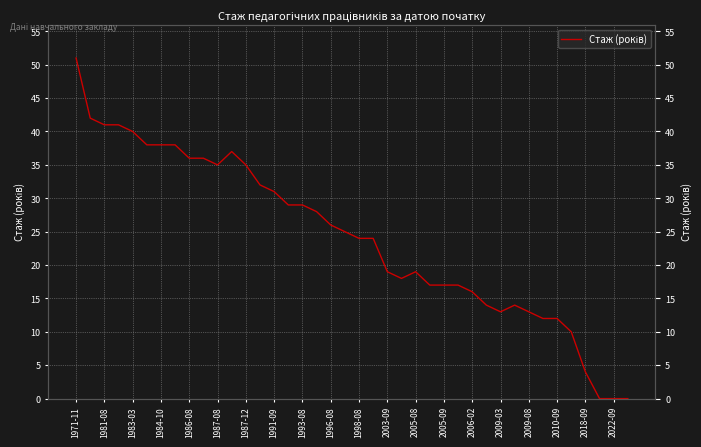

Count the number of values greater than 25.

19